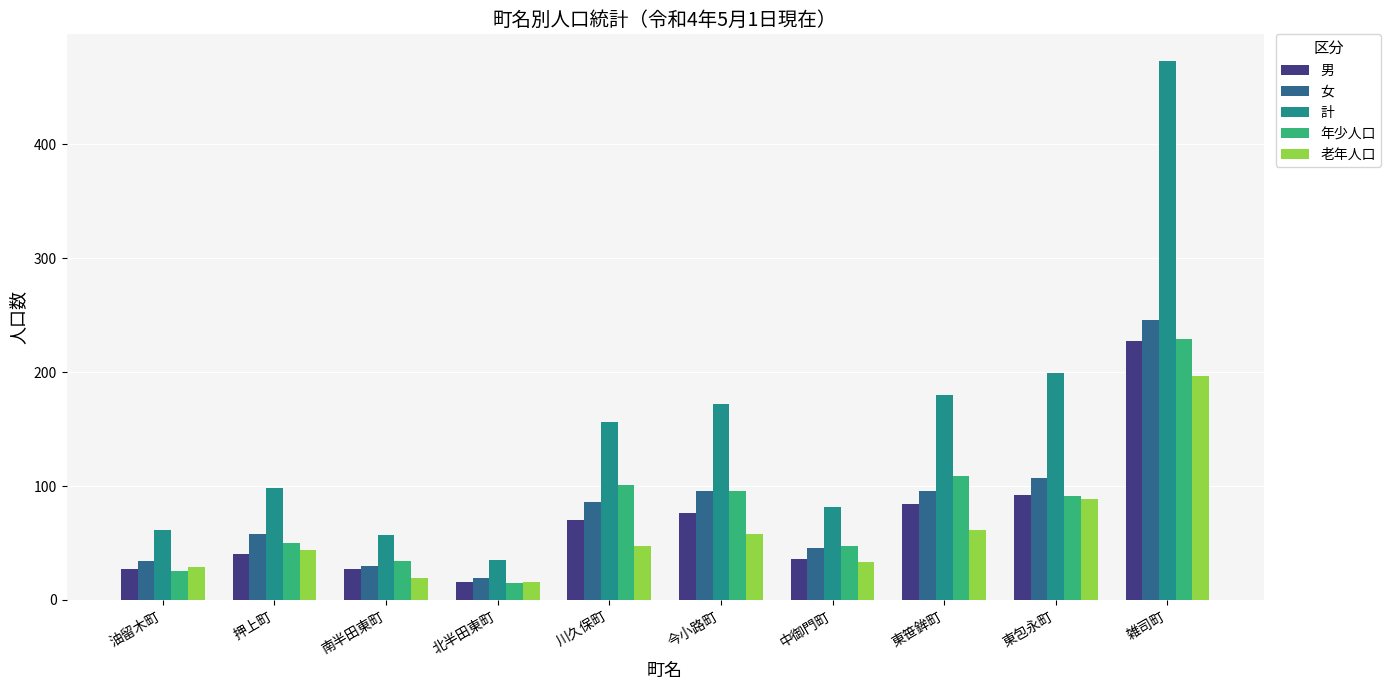

What is the sum of the 男 values at 油留木町 and 今小路町?

103